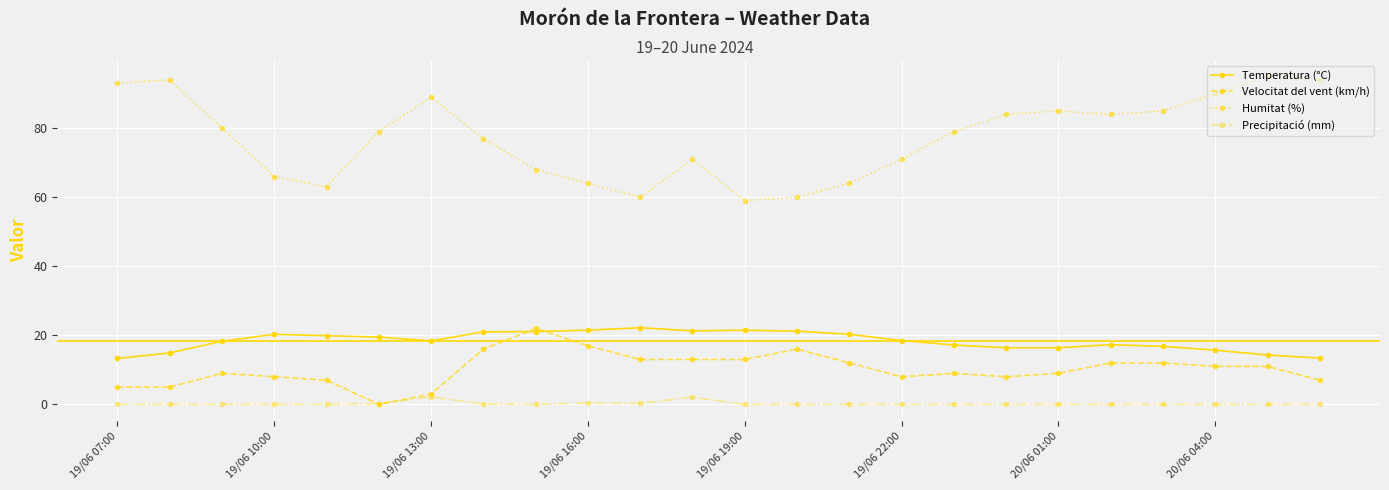

What is the minimum value for Humitat (%)?

59.0